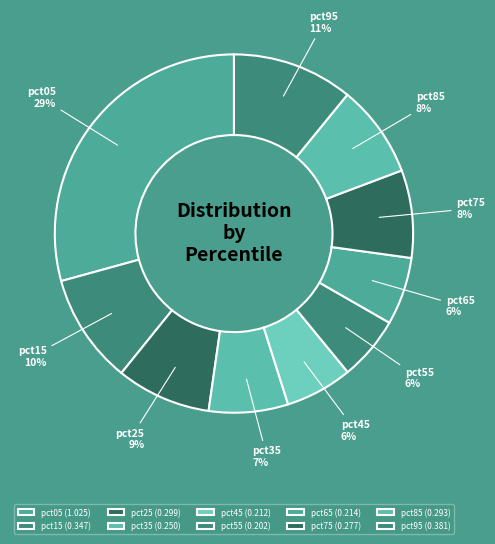

Does pct75 account for over 50% of the chart?

No